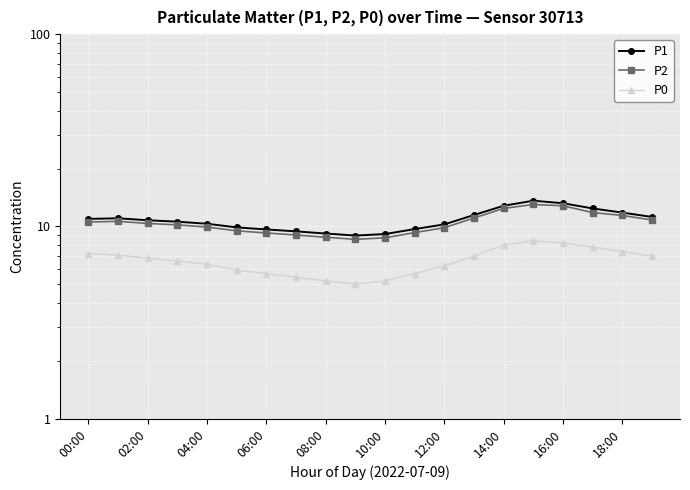

Where does the P2 series first go above 10?

00:00